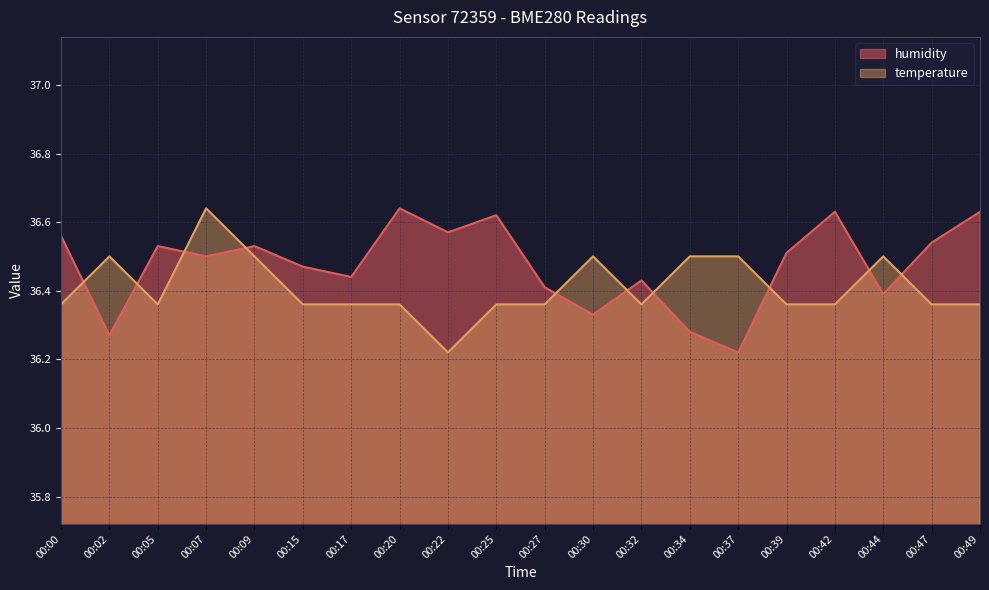

What is the difference between the maximum and minimum values in the humidity series?

0.4